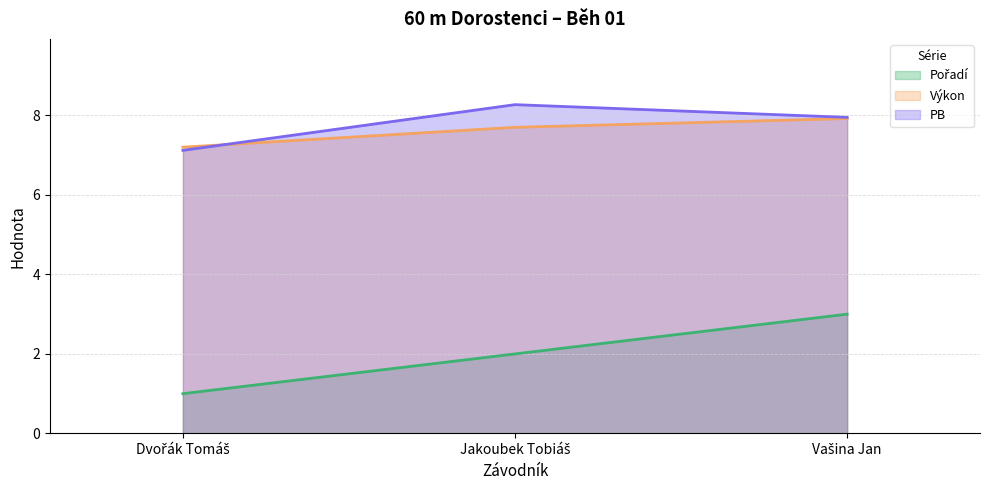

At which category is the sum across all series the highest?

Vašina Jan